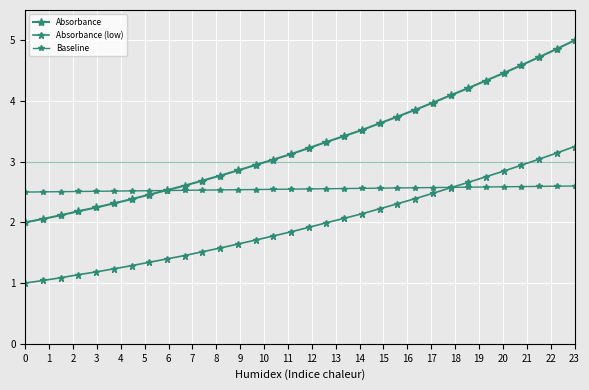

How many lines are shown in the chart?

3